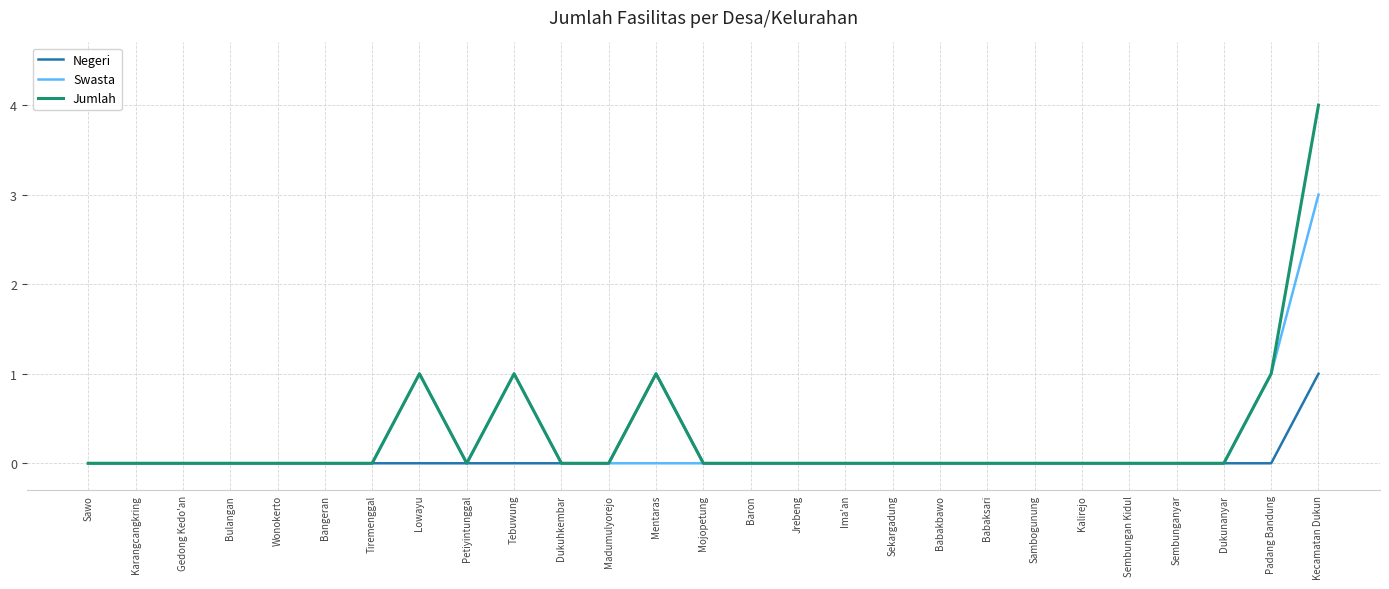

At how many categories does at least one series exceed 2?

1